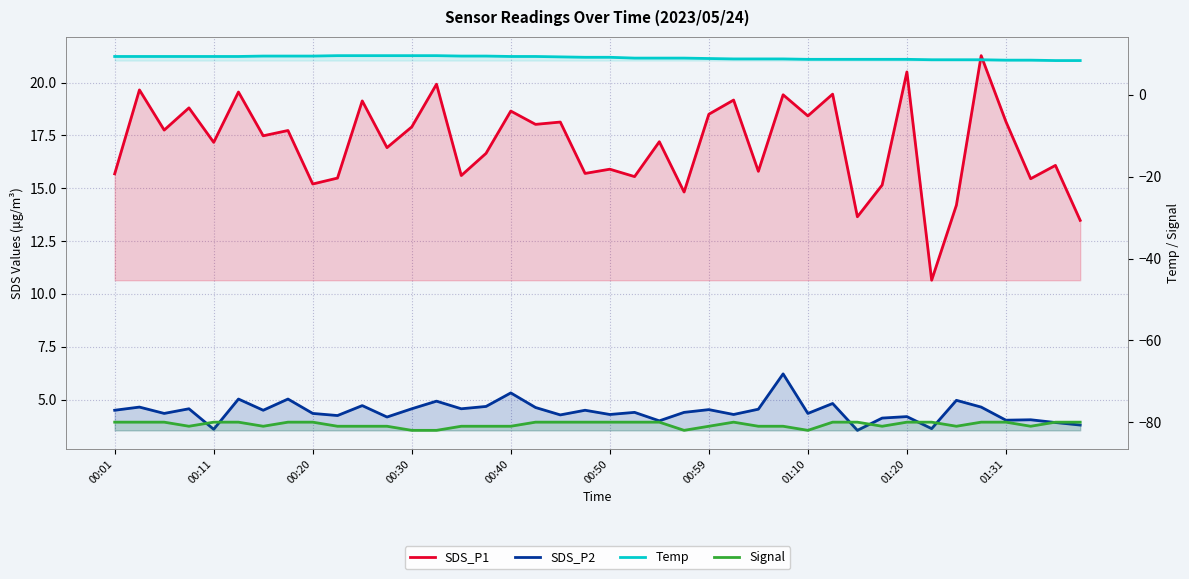

At which category is the sum across all series the highest?

35